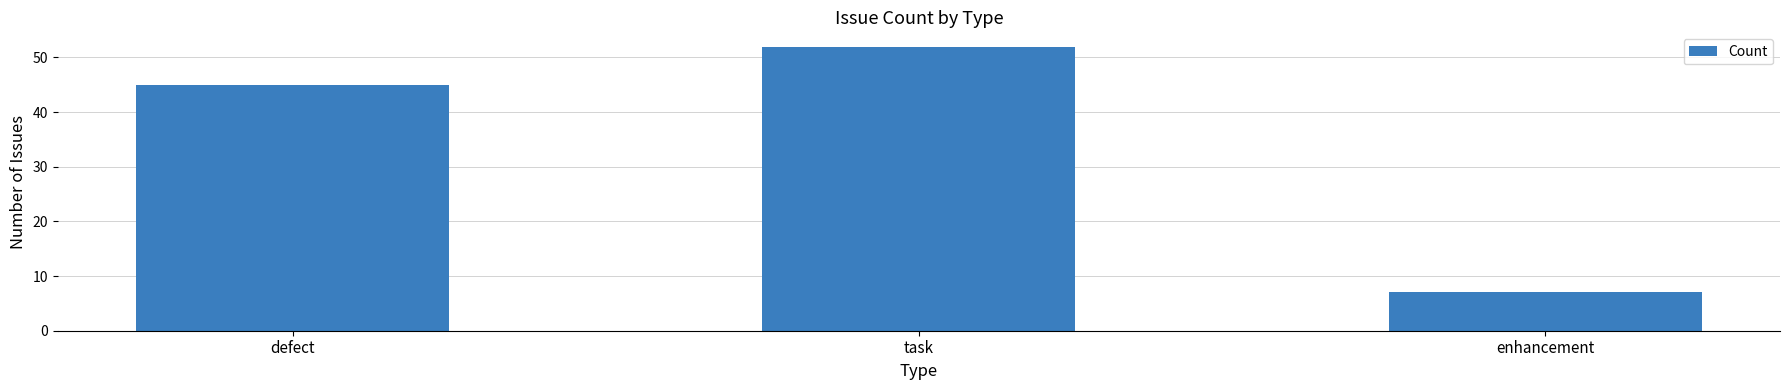

What is the minimum value shown in the chart?

7